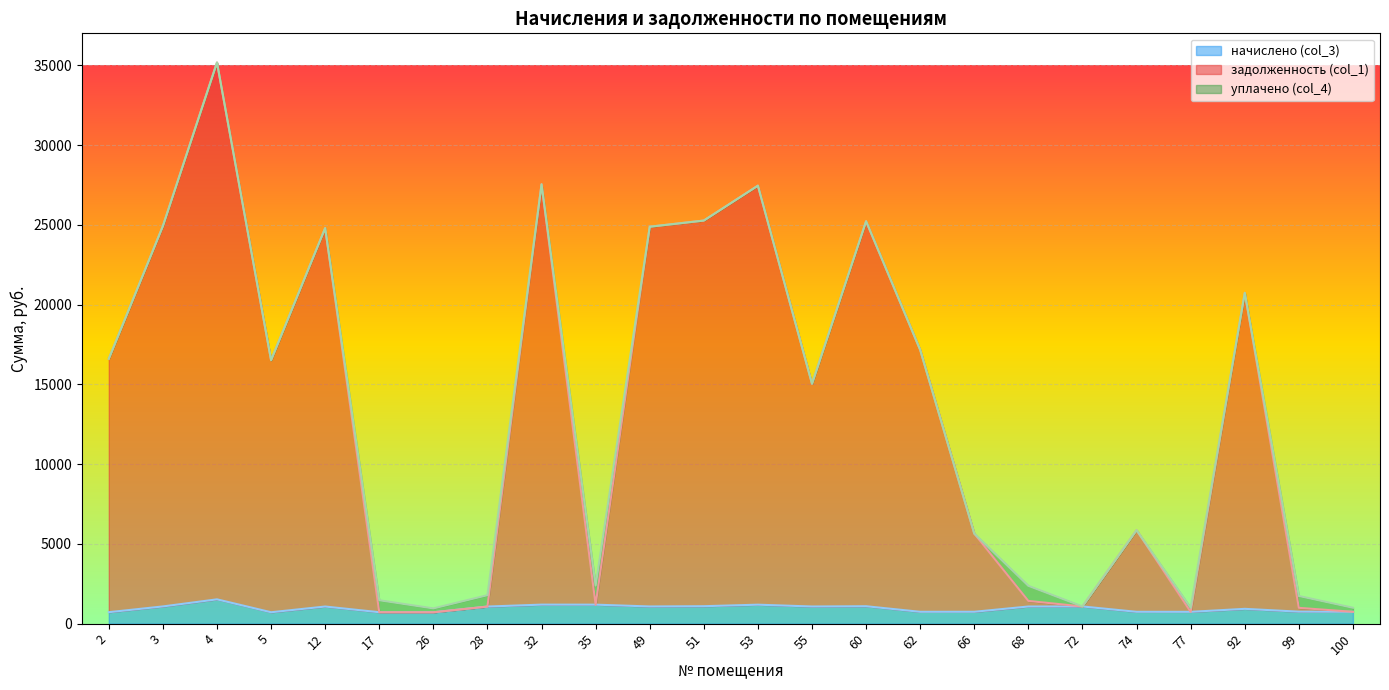

True or false: задолженность (col_1) and начислено (col_3) intersect in this chart.

False